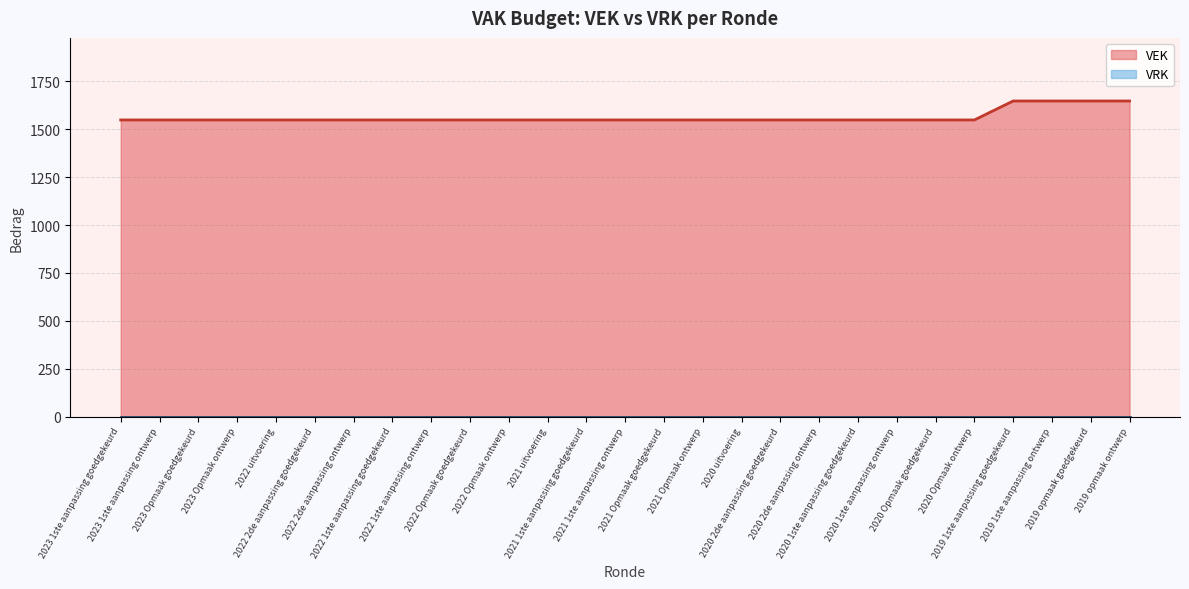

What is the minimum value shown in the chart?

1549